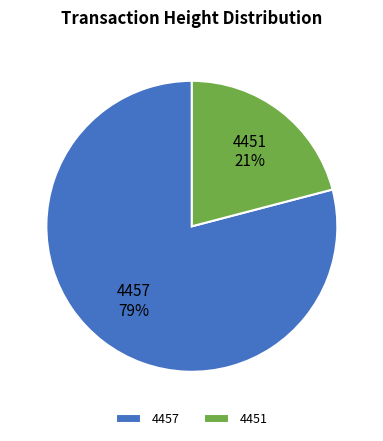

The 4451 slice represents 10% of the pie. True or false?

False